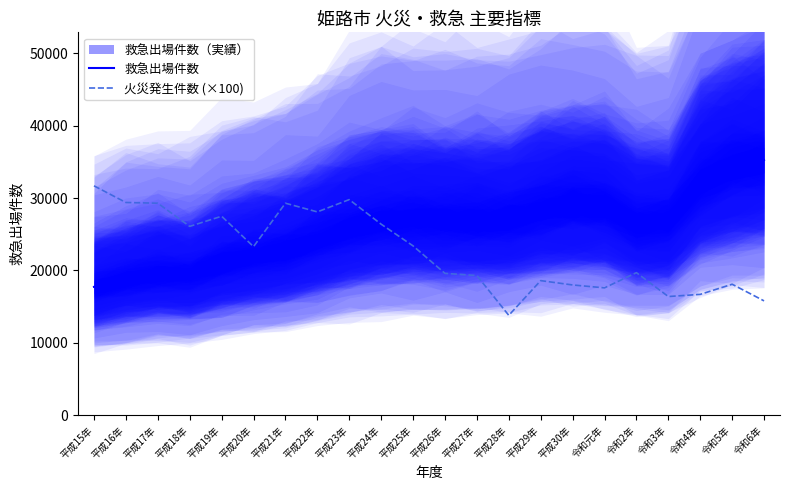

Is it true that 火災発生件数 (×100) equals 27670 at 平成29年?

False